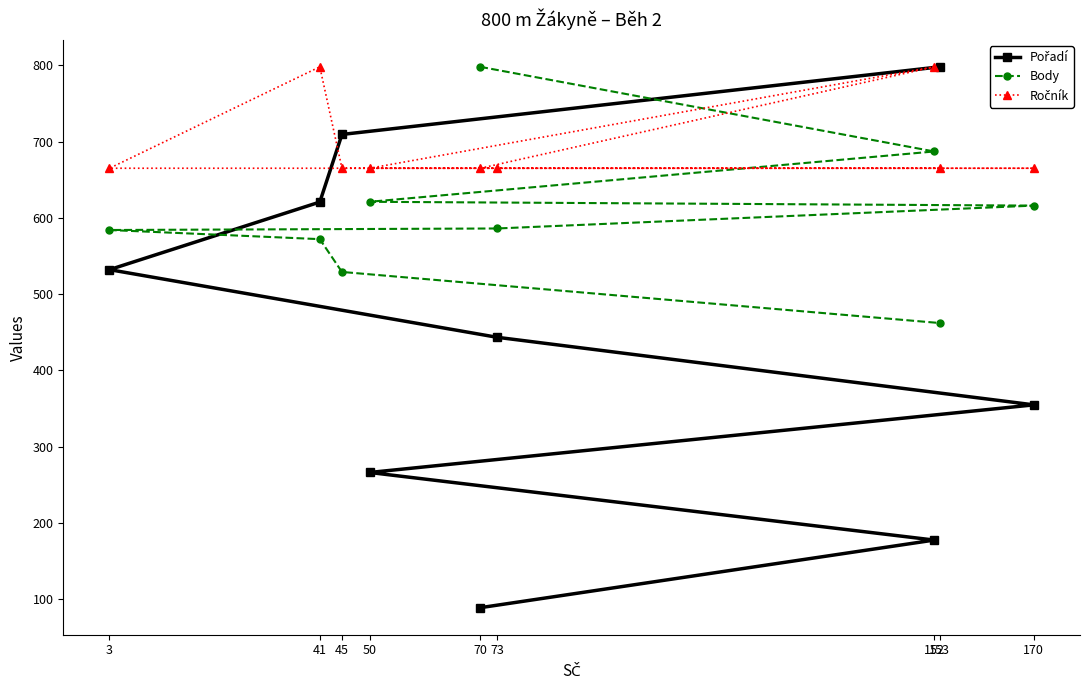

How many intersections are there between Body and Ročník?

1